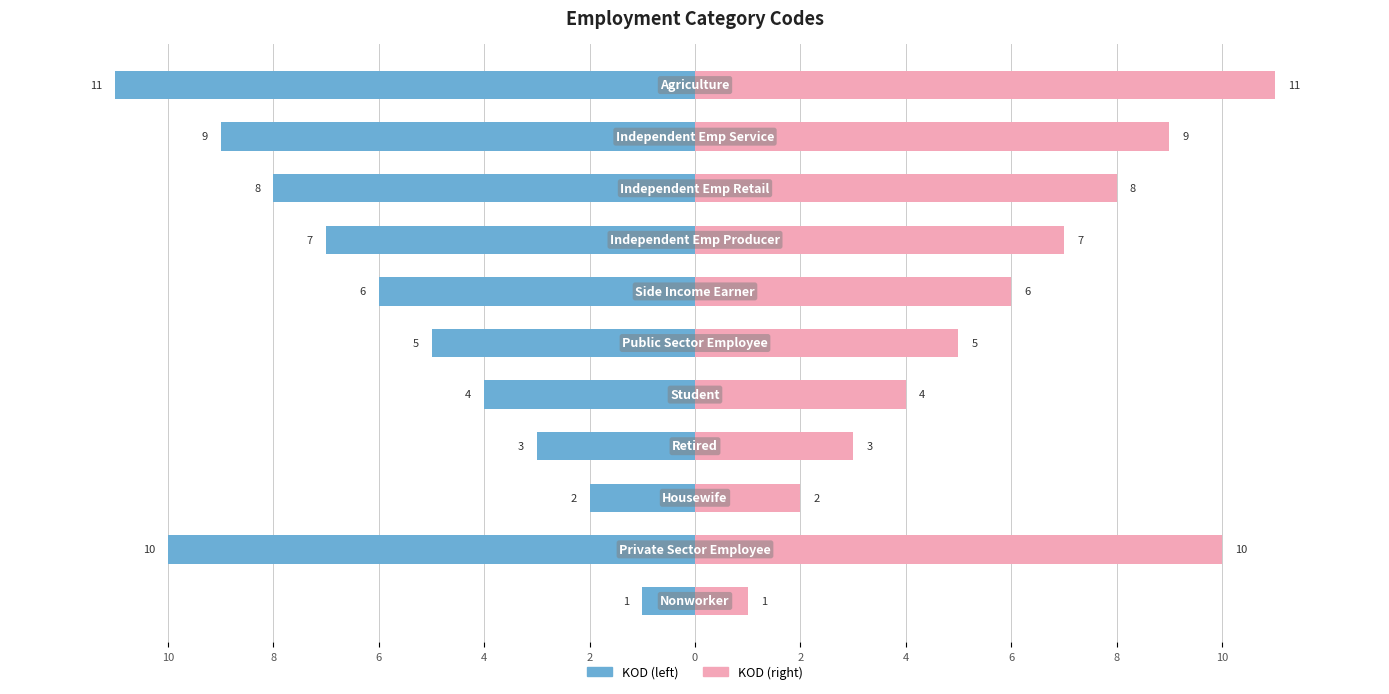

How many bars are there in total?

22